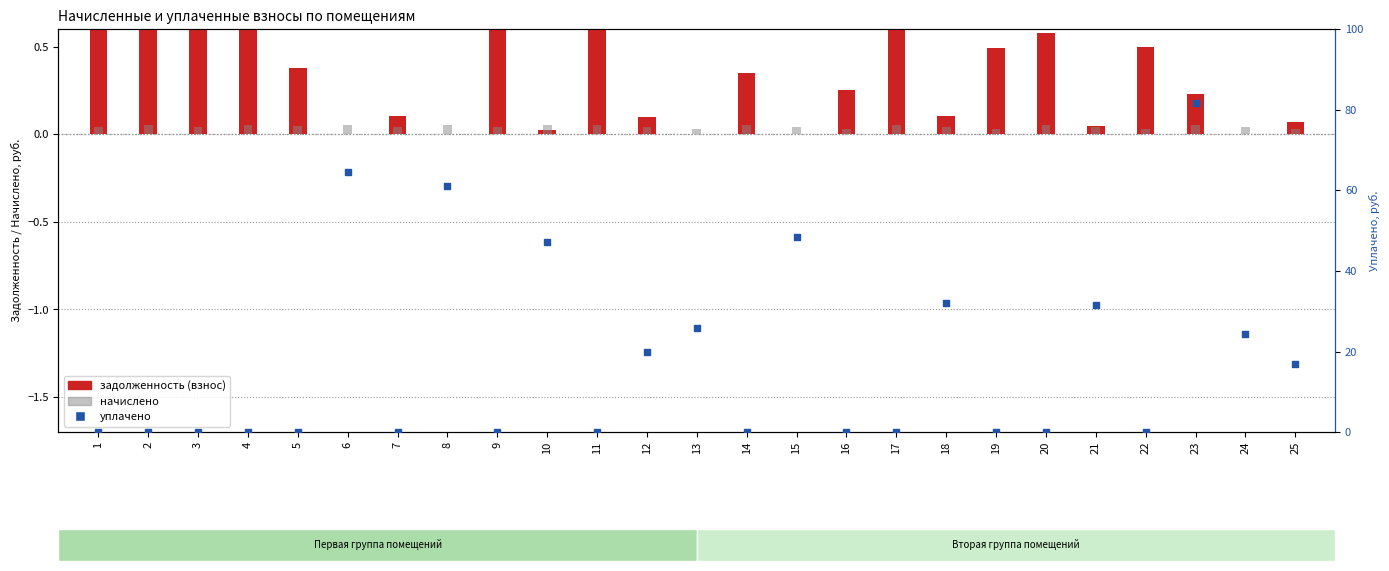

At which category is the sum across all series the highest?

23